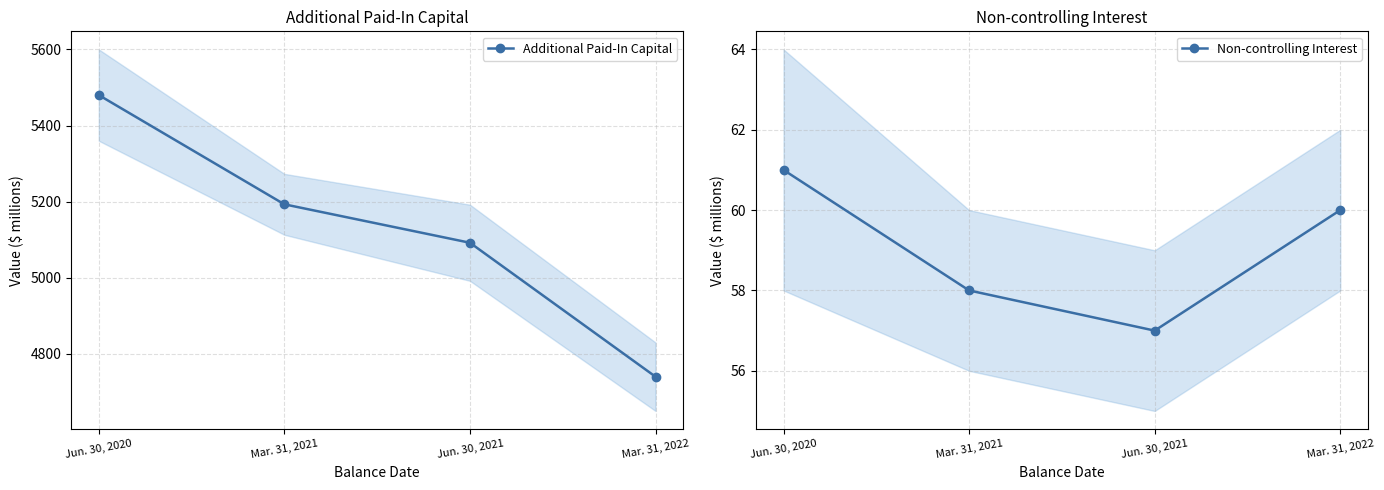

What is the value of the Non-controlling Interest point at the 4th from the left?

60